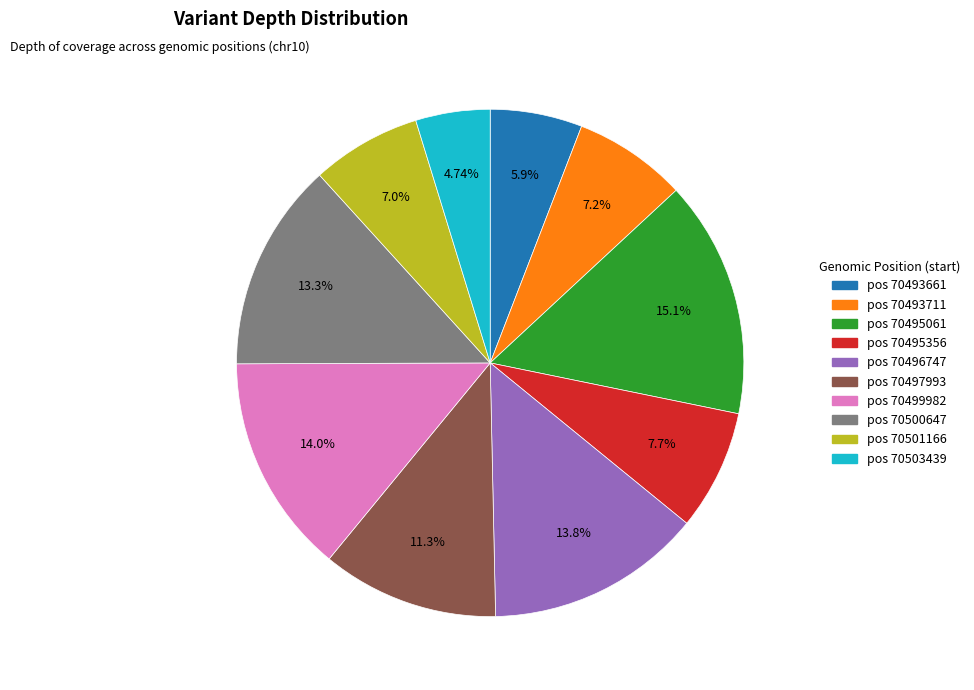

Is there a majority slice in this chart?

No